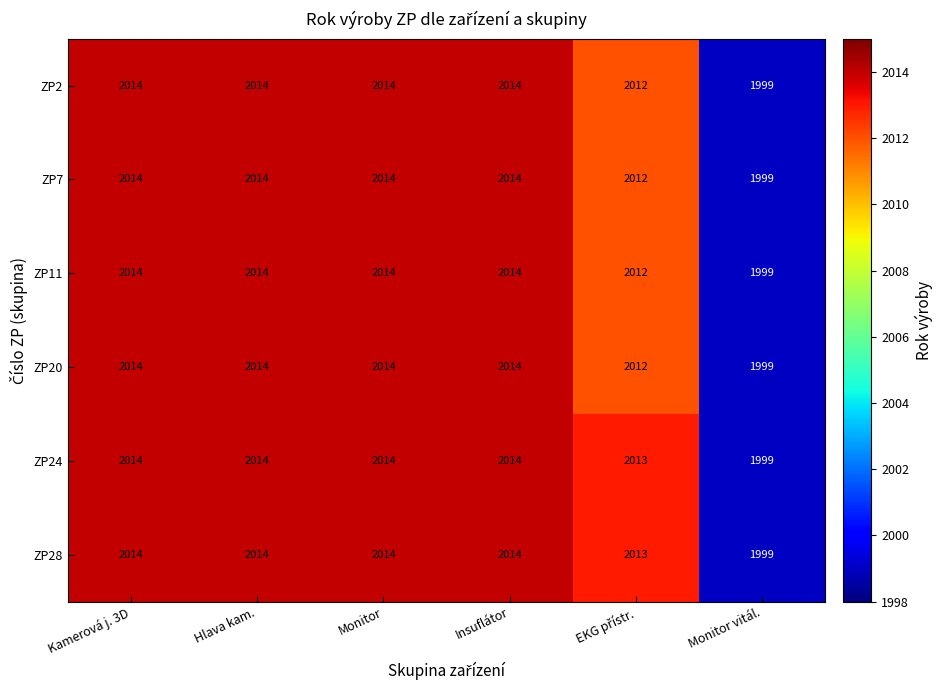

Is it true that ZP2 equals 2014 at Kamerová j. 3D?

True